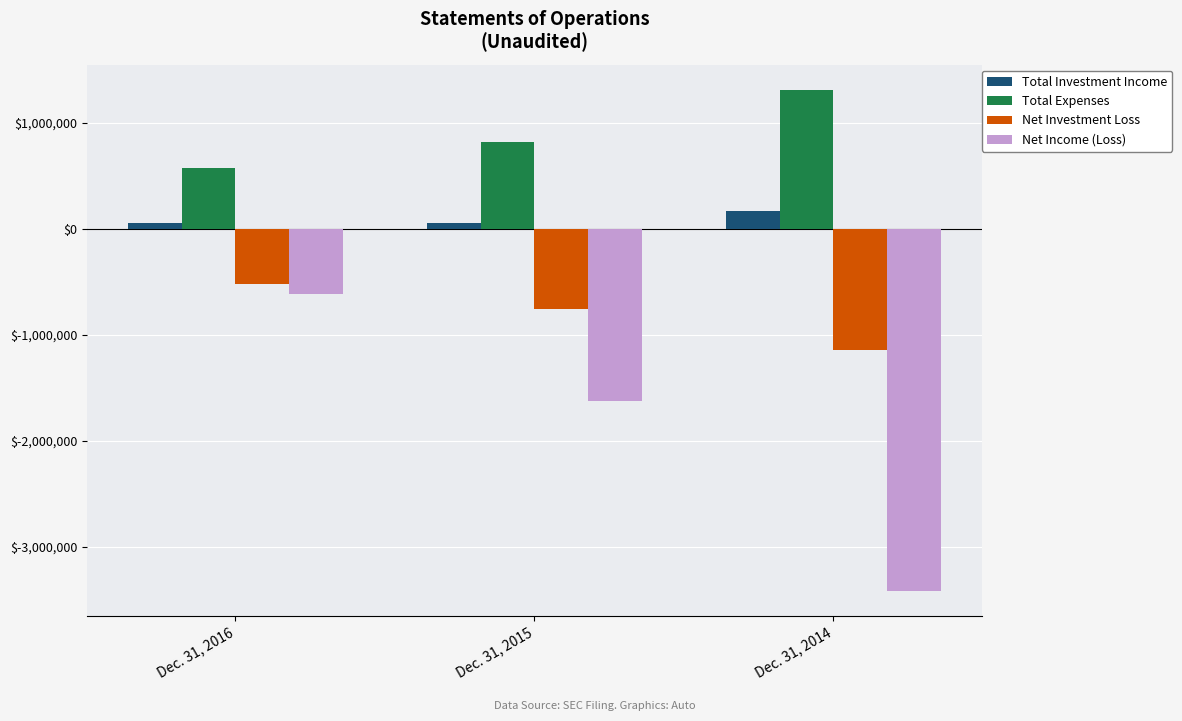

Which series has the largest total across all categories?

Total Expenses